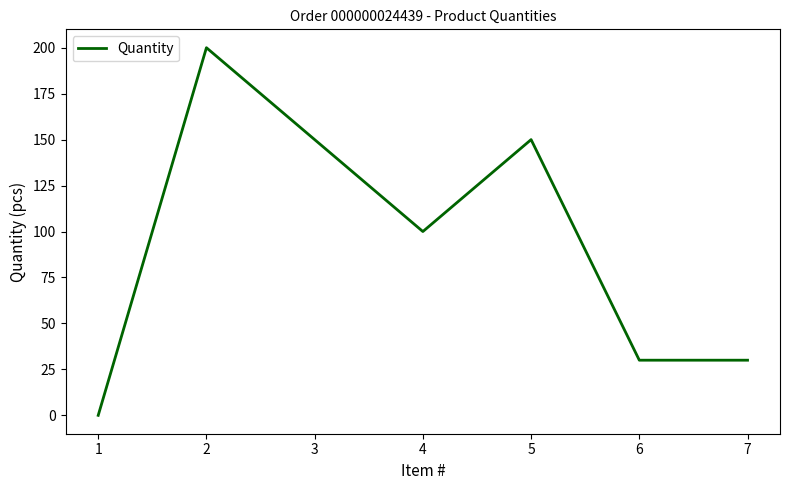

At which category does the data reach its first local valley?

4